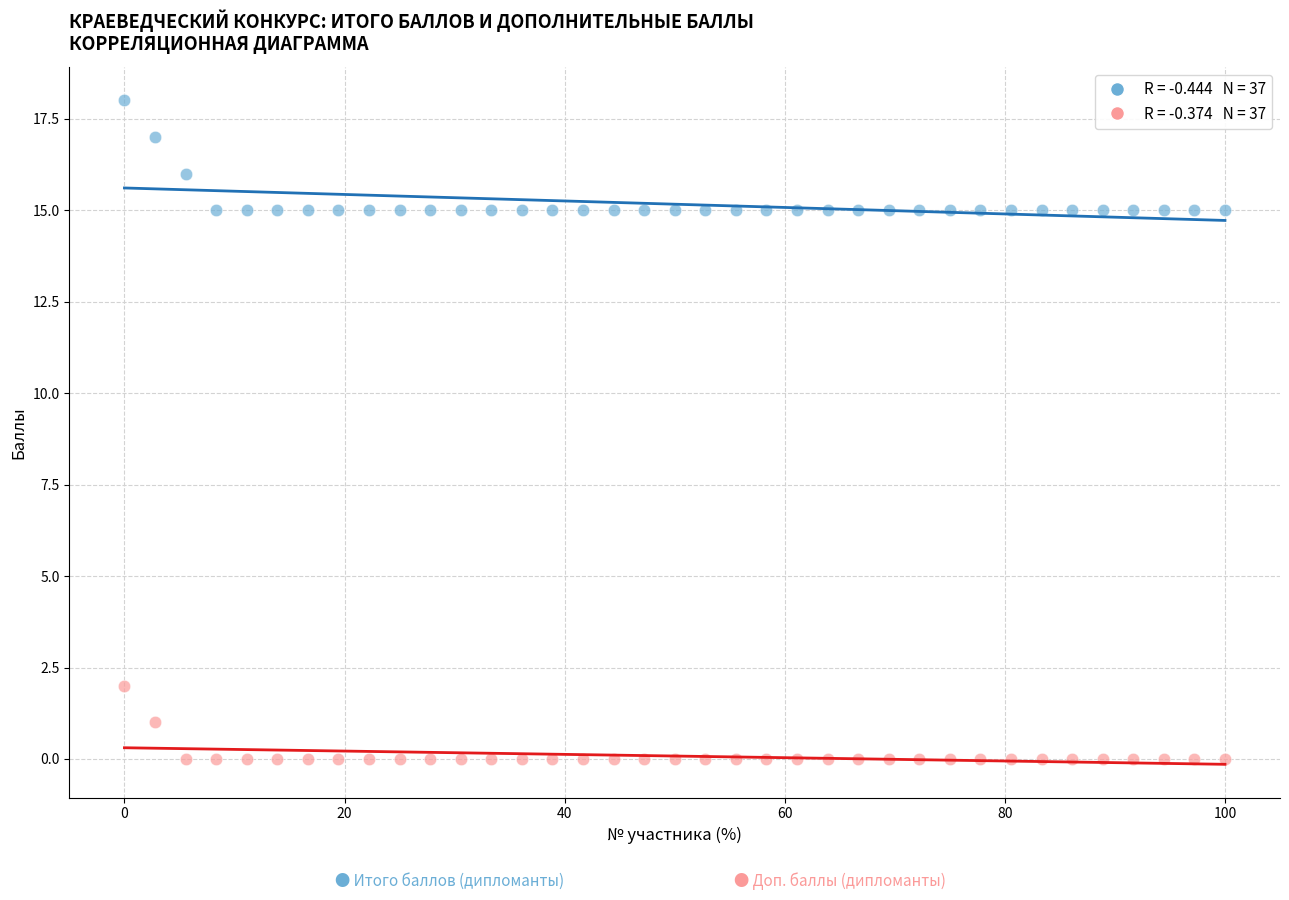

Across all data points, what is the range of Y values (max minus min)?

18